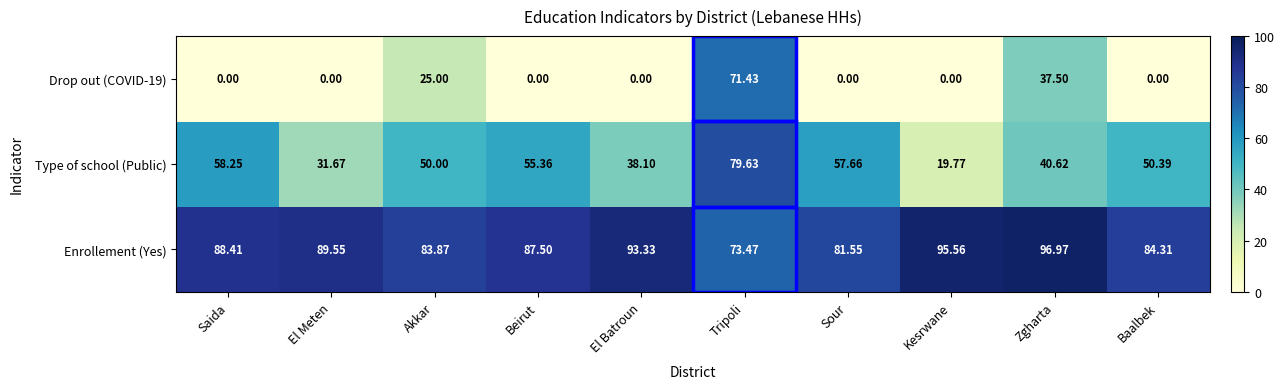

At which category is the sum across all series the highest?

Tripoli